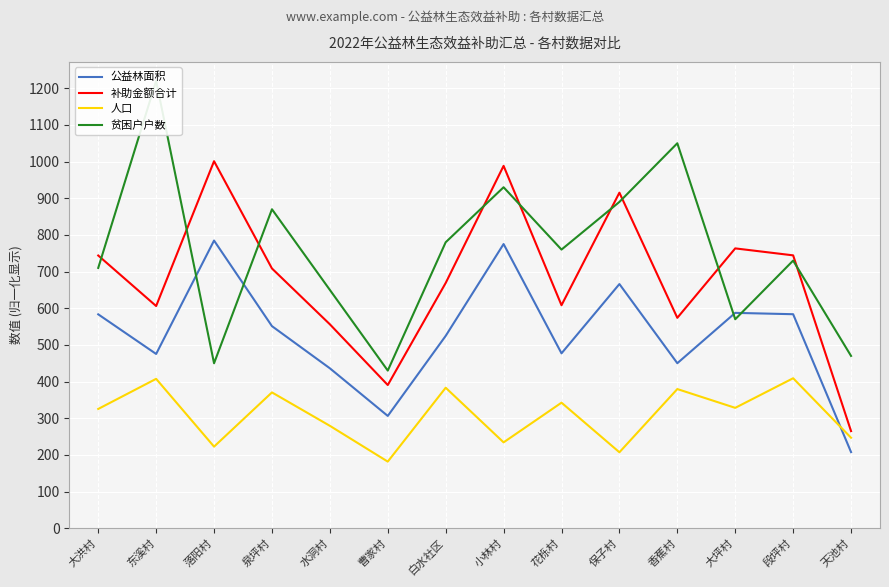

What position from the left is 东溪村?

2